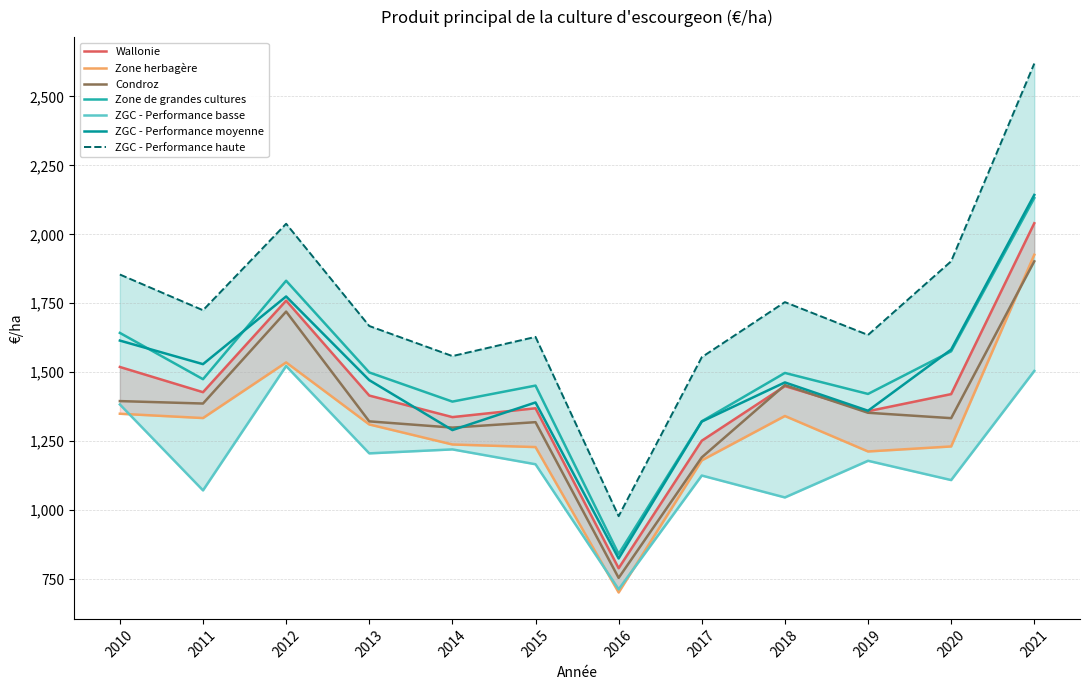

Which category has the lowest value in the Zone de grandes cultures series?

2016